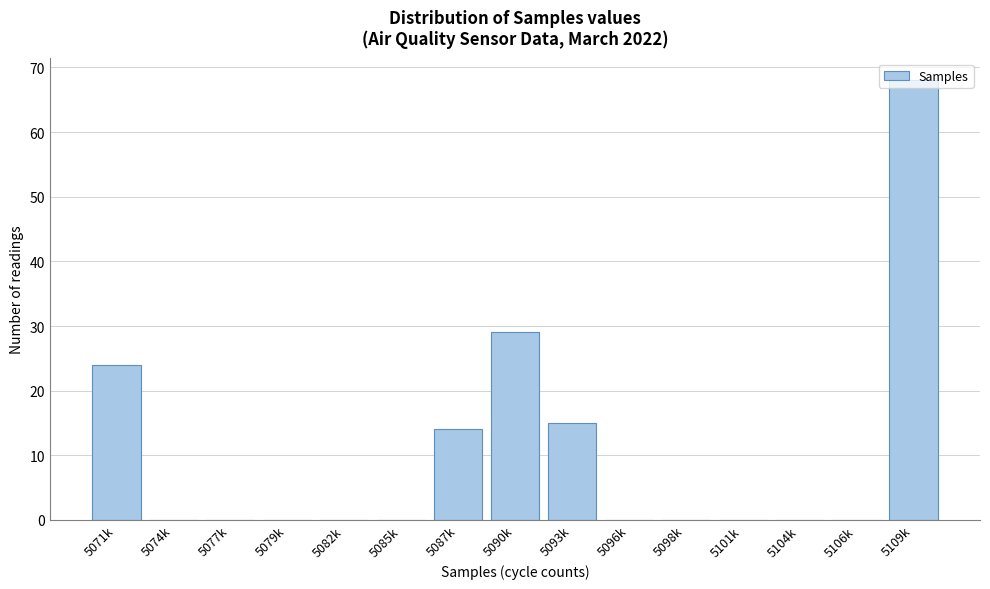

Which category has the highest value across all series?

5109k